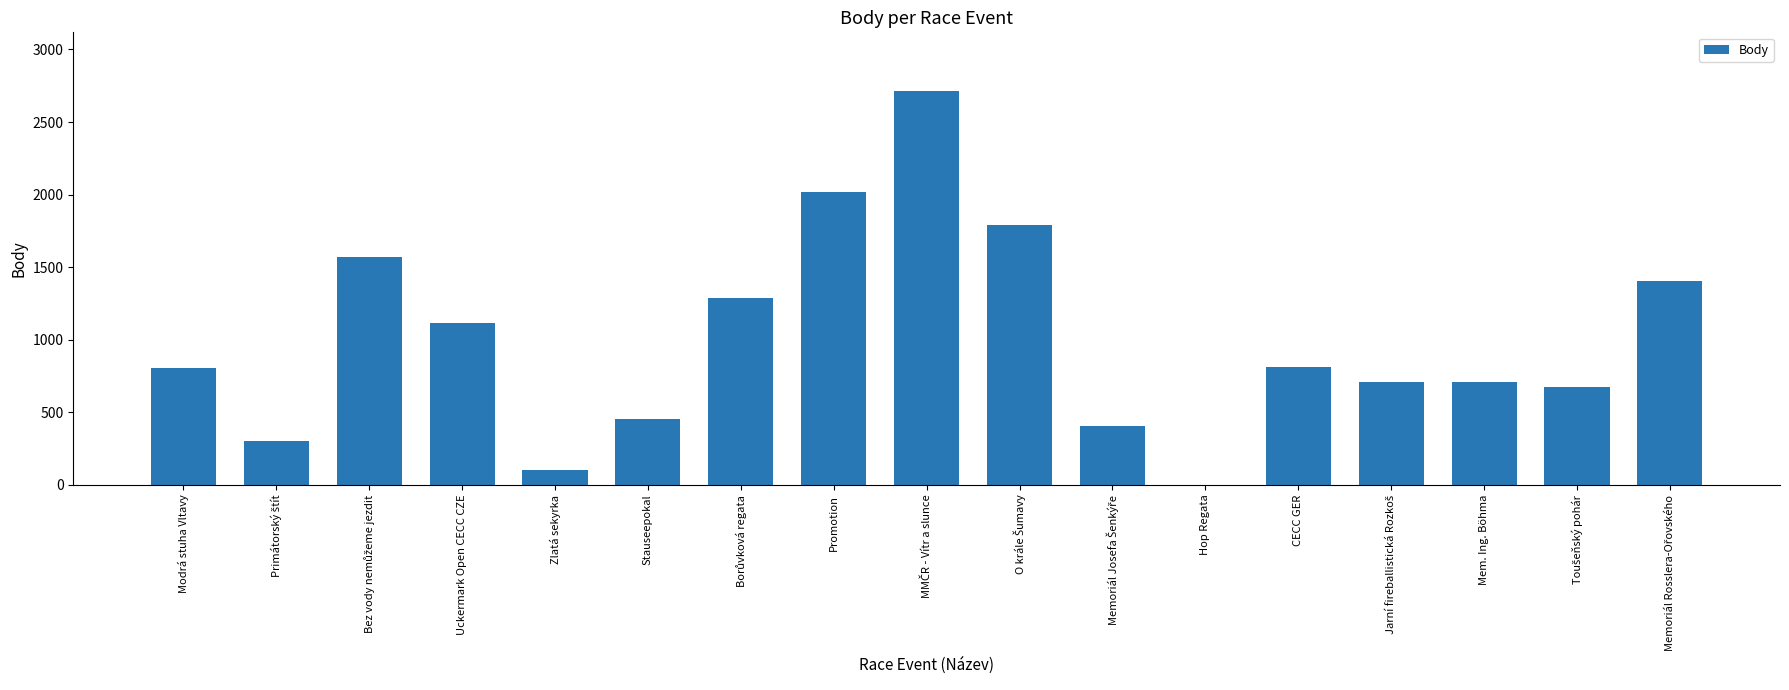

Is it true that the value at Mem. Ing. Böhma is 707?

True